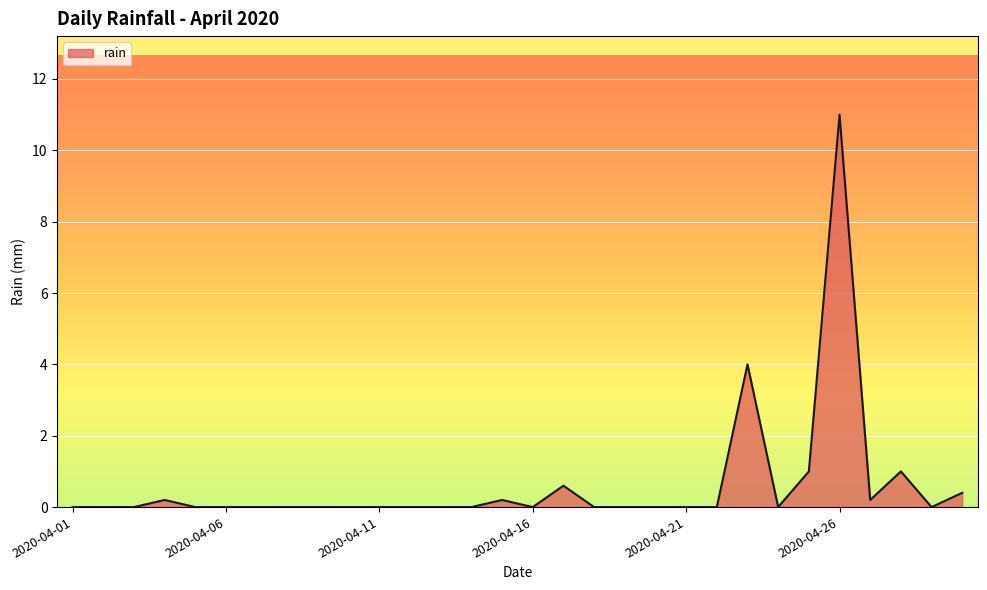

Reading left to right, transcribe all the data shown in this chart.

0.0	0.0	0.0	0.2	0.0	0.0	0.0	0.0	0.0	0.0	0.0	0.0	0.0	0.0	0.2	0.0	0.6	0.0	0.0	0.0	0.0	0.0	4.0	0.0	1.0	11.0	0.2	1.0	0.0	0.4